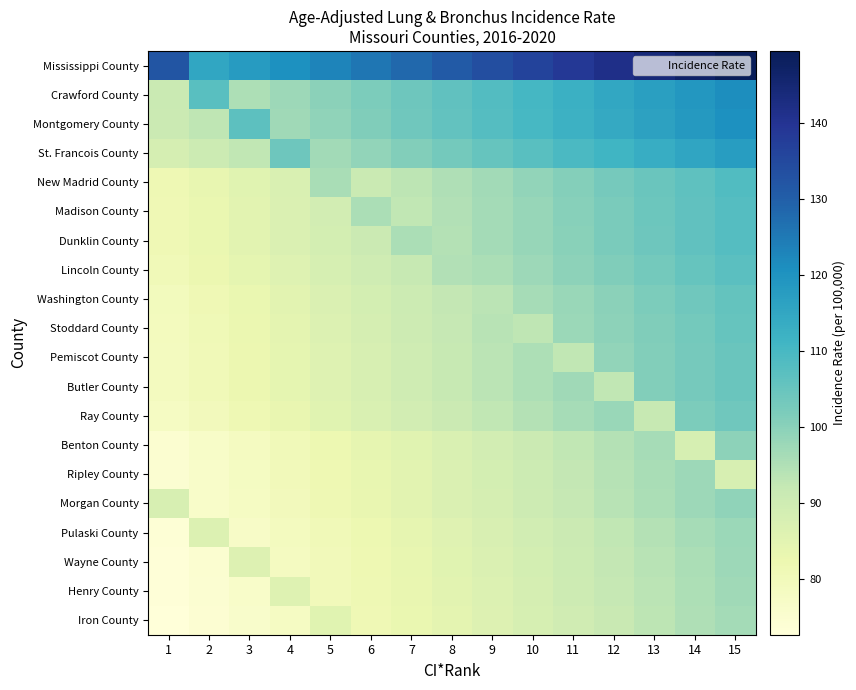

List the series in order of their peak value, highest first.

Mississippi County, Crawford County, Montgomery County, St. Francois County, New Madrid County, Madison County, Dunklin County, Lincoln County, Washington County, Stoddard County, Pemiscot County, Butler County, Ray County, Benton County, Morgan County, Pulaski County, Ripley County, Wayne County, Henry County, Iron County